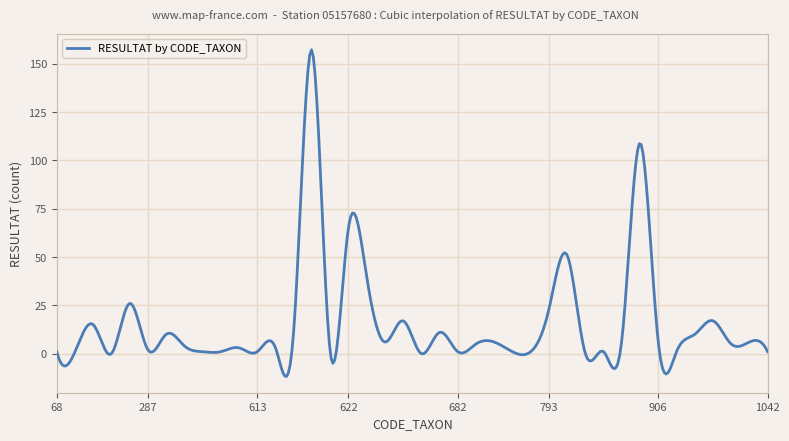

What is the difference between the maximum and minimum values?

169.1